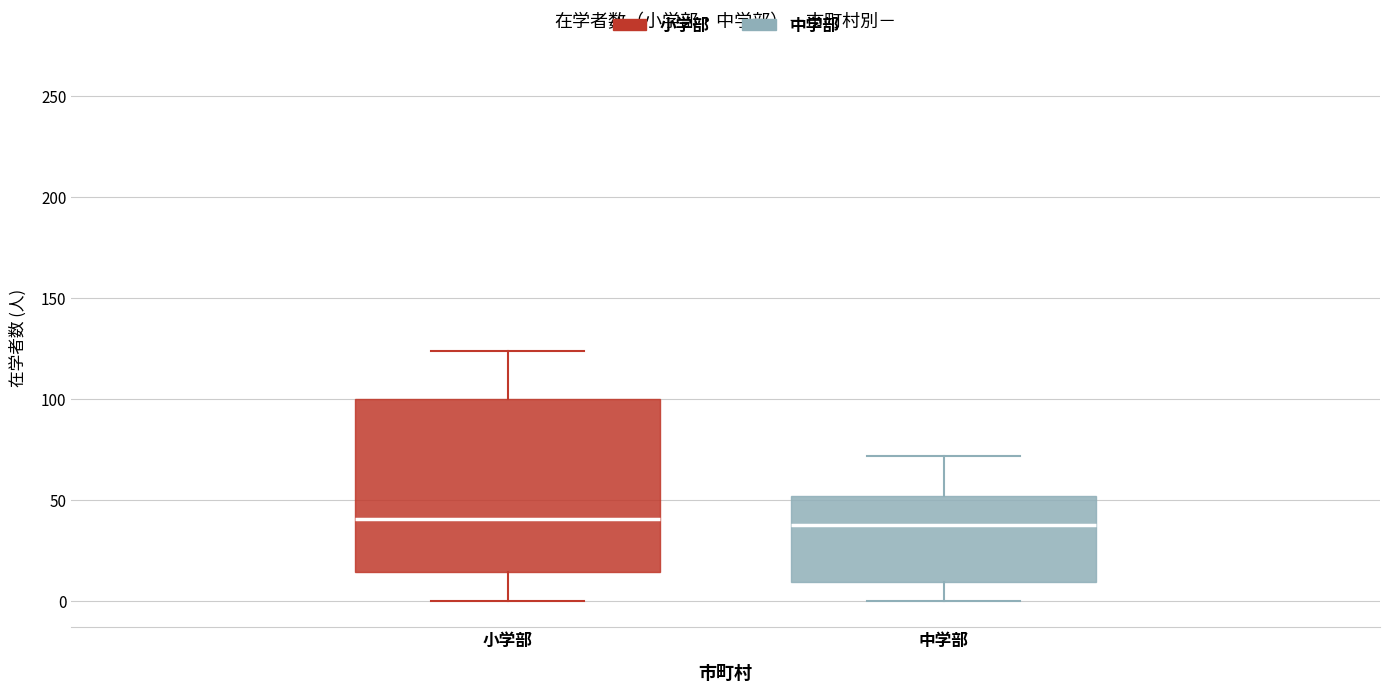

Reading left to right, transcribe this box plot: for each box, give where its median line is, the range the box spans, and where its two whiskers end, as read against the y-axis. The values are not printed on the chart, so give them approximately, as read against the axis.

小学部: median 40, box 15 to 100, whiskers 0 to 125
中学部: median 40, box 10 to 50, whiskers 0 to 70